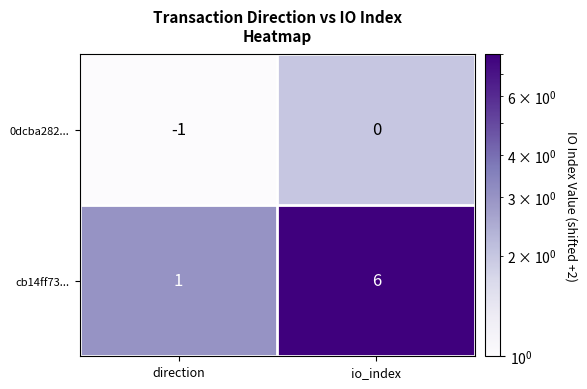

Between direction and io_index, which series saw the biggest shift?

cb14ff73...